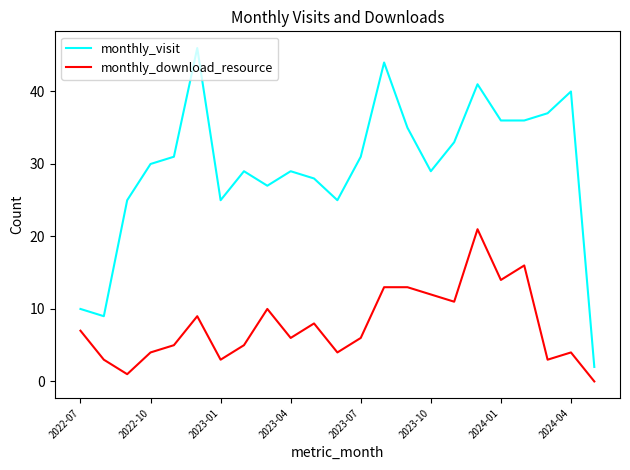

Reading left to right, what are all the values shown in this chart?

monthly_visit: 10	9	25	30	31	46	25	29	27	29	28	25	31	44	35	29	33	41	36	36	37	40	2
monthly_download_resource: 7	3	1	4	5	9	3	5	10	6	8	4	6	13	13	12	11	21	14	16	3	4	0